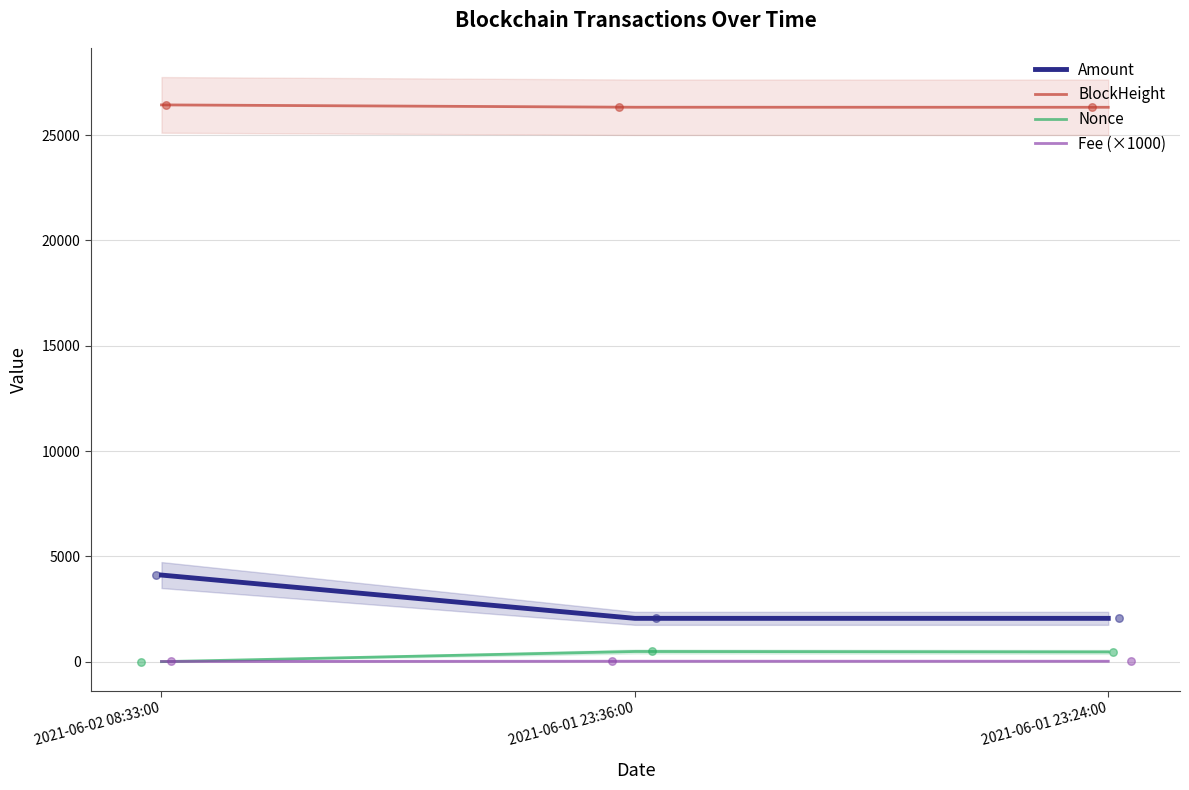

Is the value of Nonce at 2021-06-01 23:24:00 greater than the value of BlockHeight at 2021-06-01 23:36:00?

No